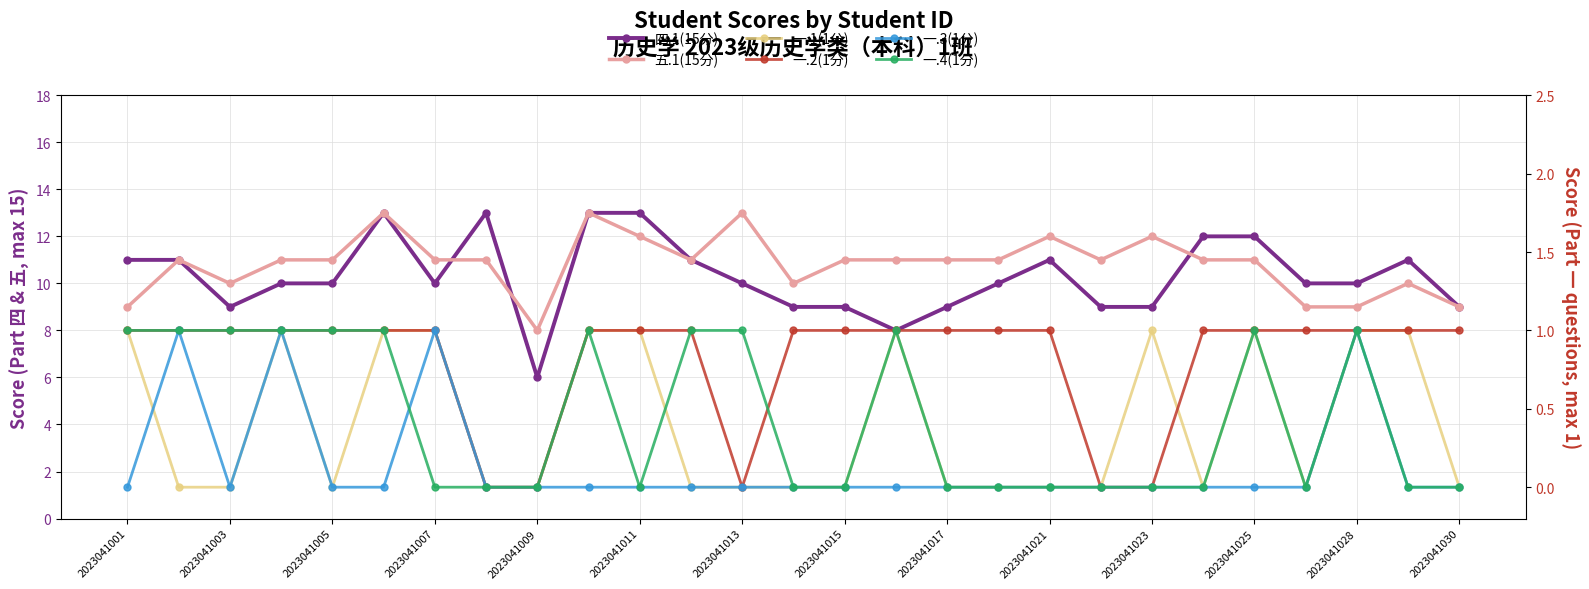

True or false: 四.1(15分) and 一.3(1分) cross at least once.

False